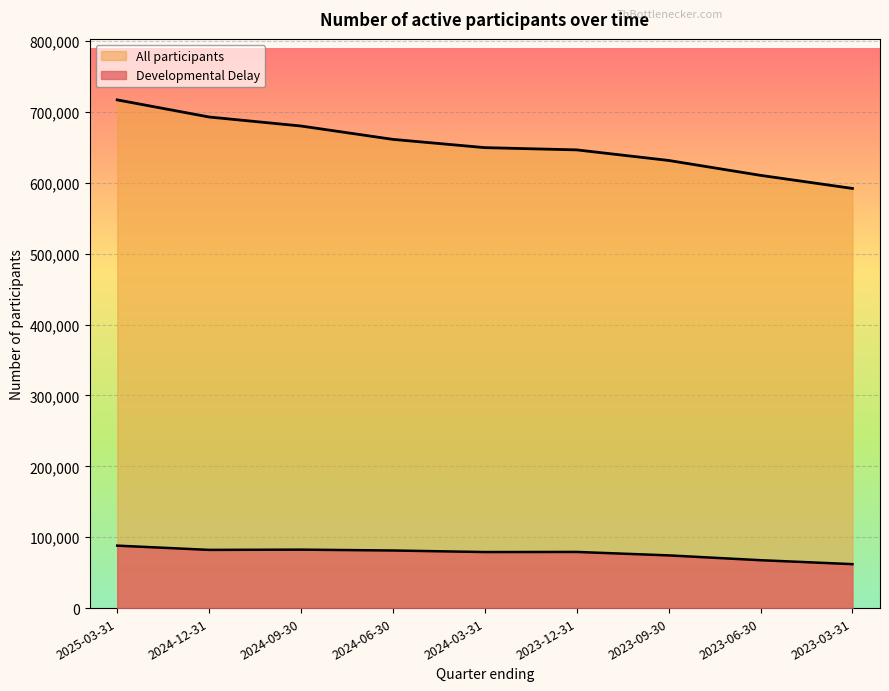

How many data points in All participants are above 649623?

4